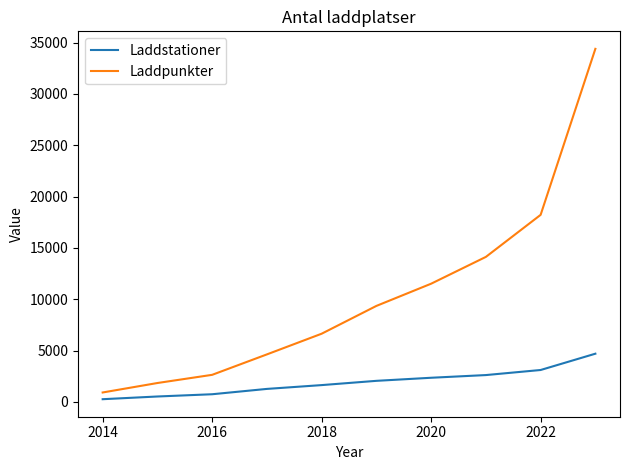

Rank the series by their maximum value, from lowest to highest.

Laddstationer, Laddpunkter